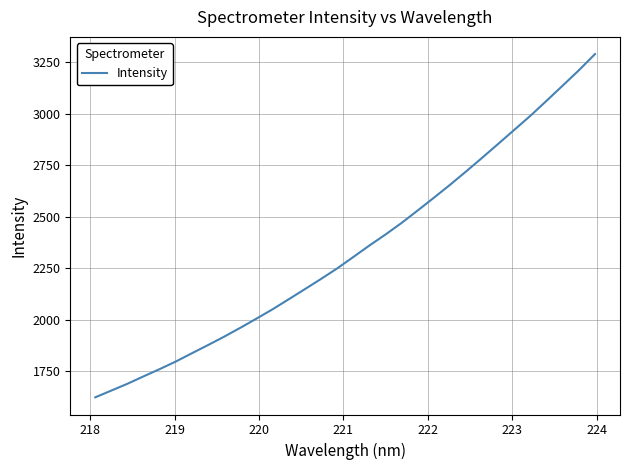

What is the difference between the maximum and minimum values?

1666.0